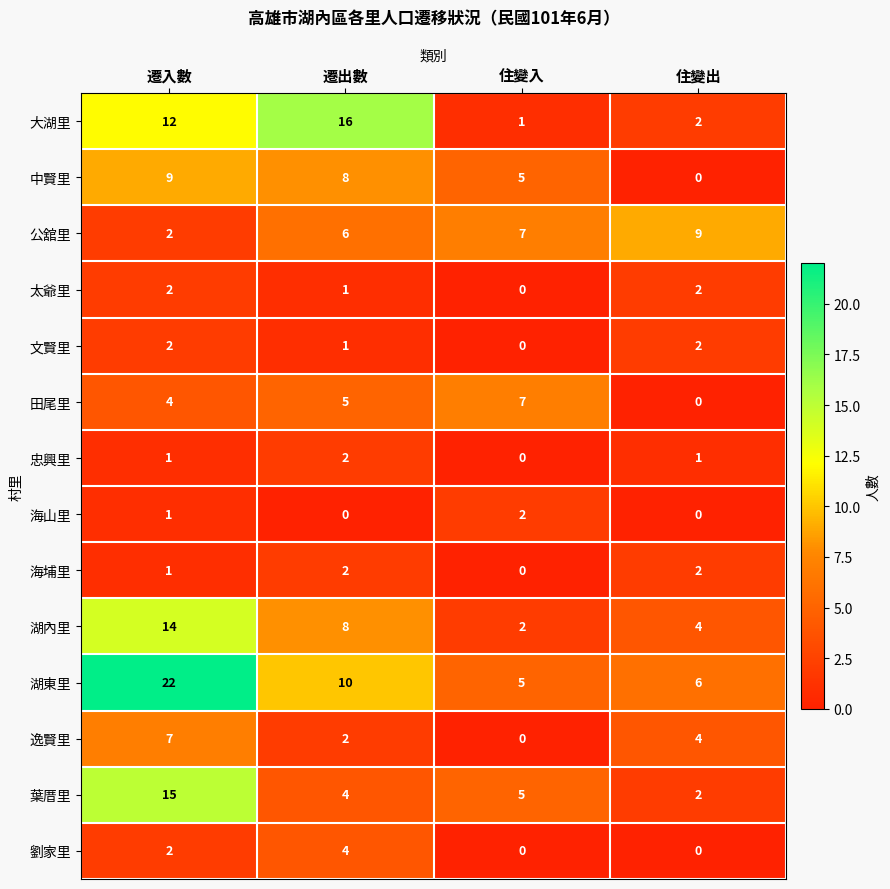

How many data points does each series have?

4